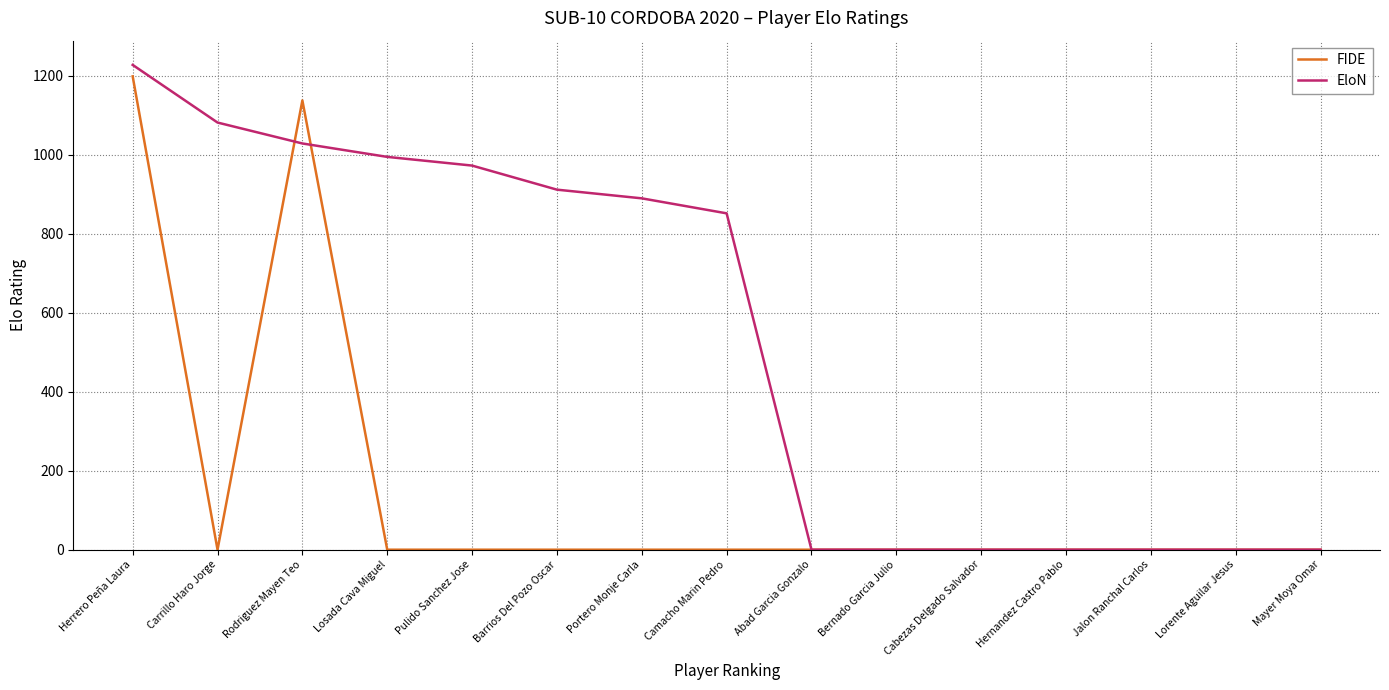

Rank the series by their average value, from highest to lowest.

EloN, FIDE